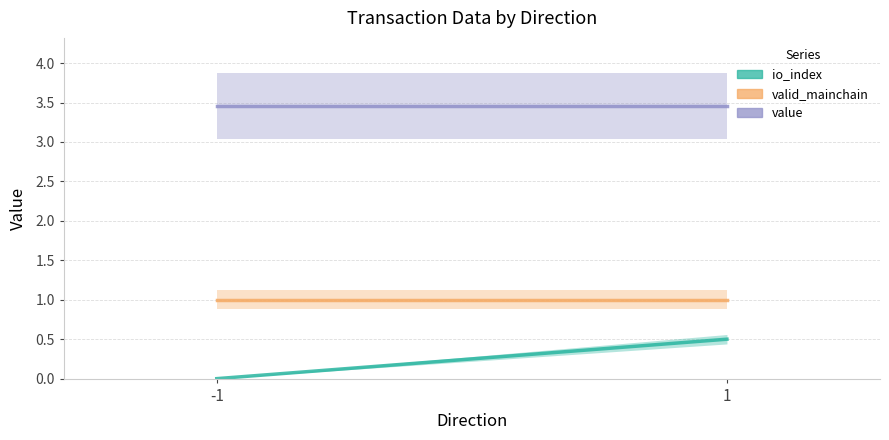

What are all the series names shown in the legend?

io_index, valid_mainchain, value